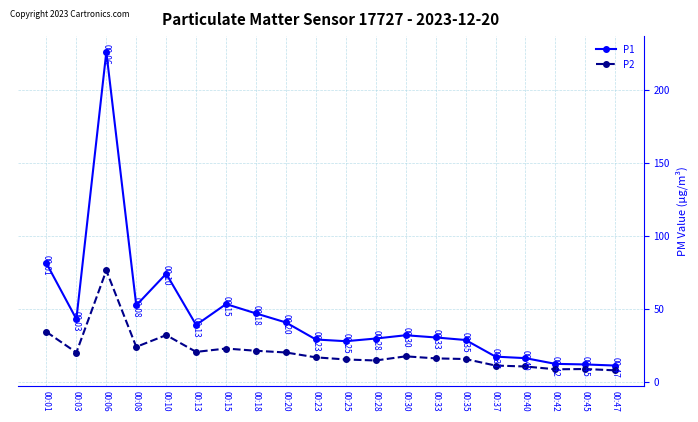

What is the highest value of the P2 series?

76.4